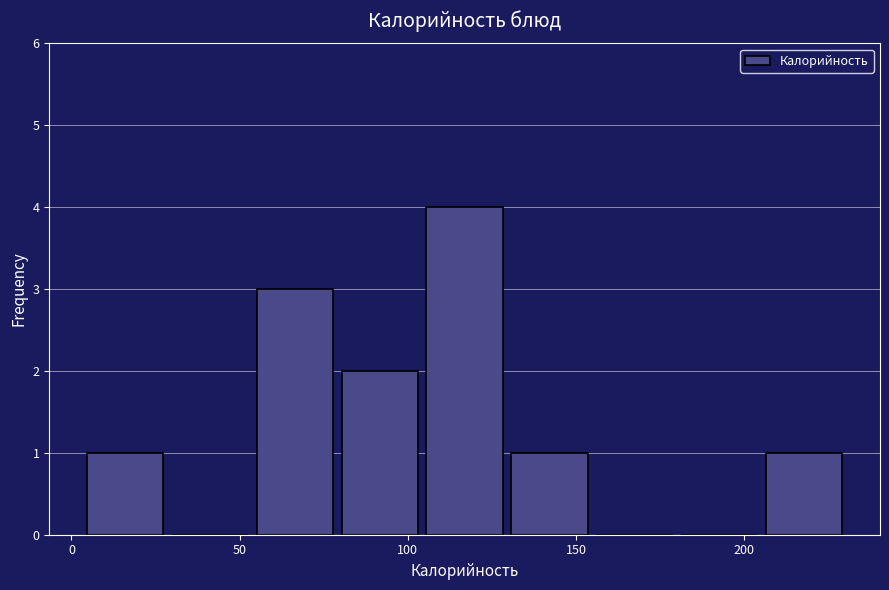

What is the height of the bar covering 5 to 30 on the x-axis? Neither the bar edges nor the heights are printed on the chart, so give them approximately, as read against the axes.

1